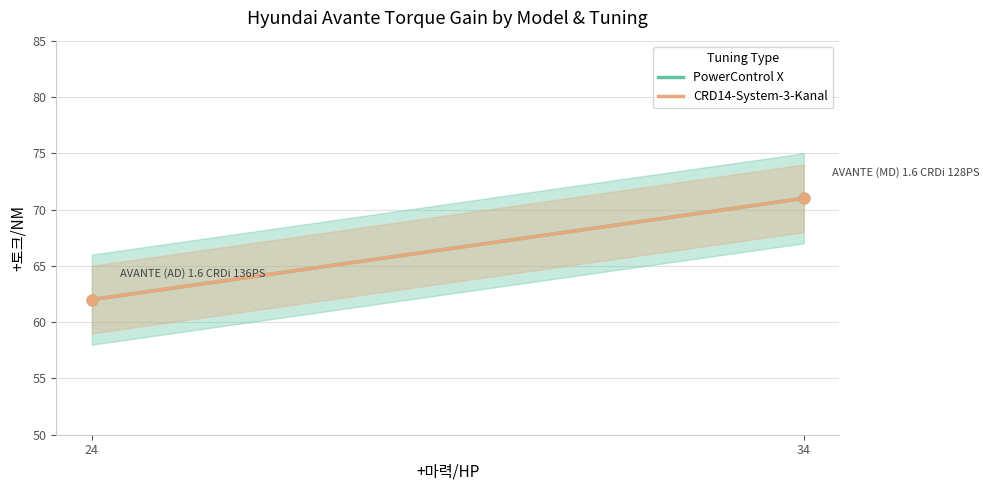

What is the total value across all series at AVANTE (MD) 1.6 CRDi 128PS?

142